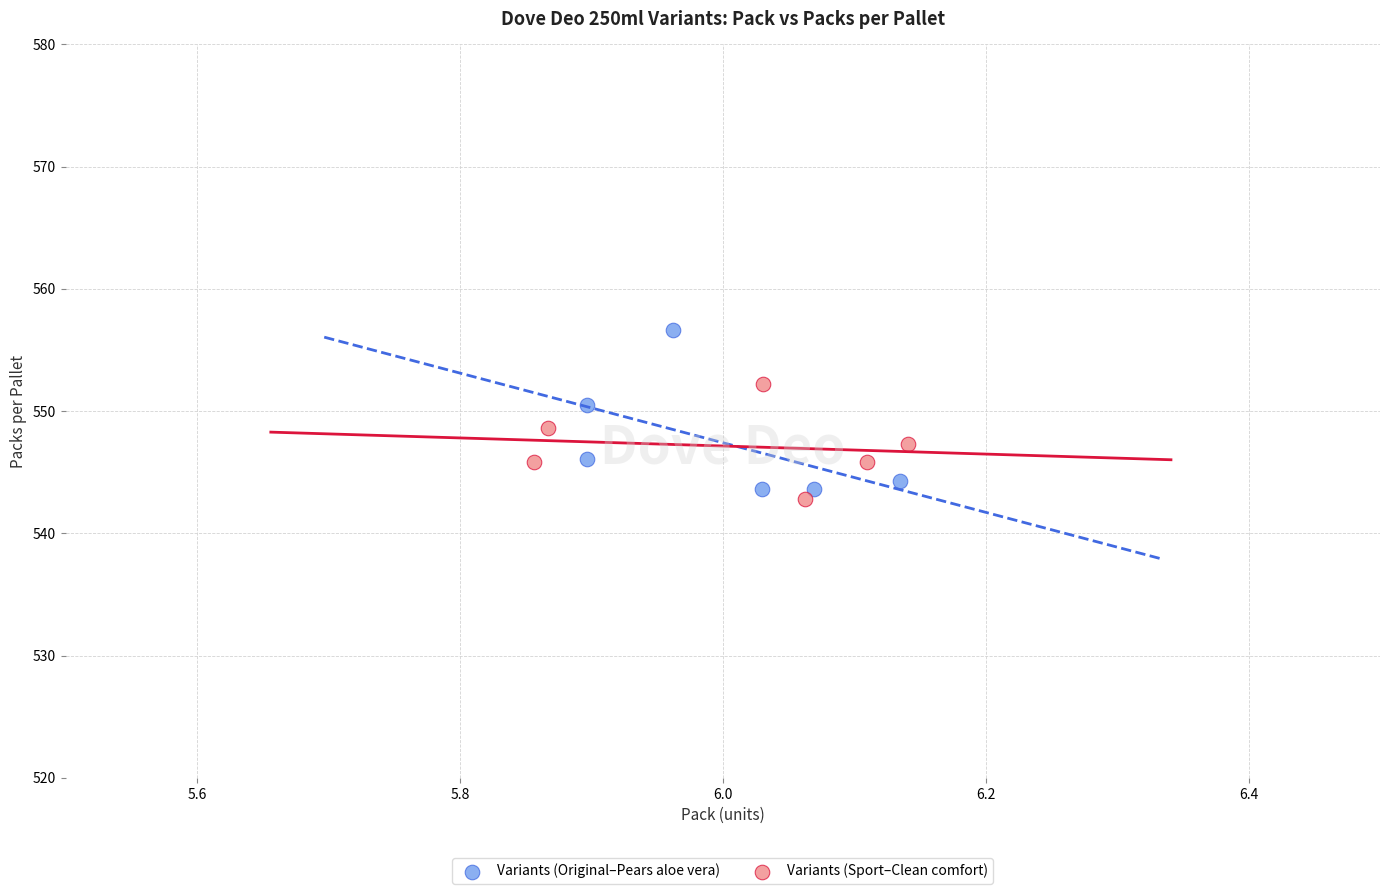

Which series reaches the minimum Y coordinate?

Variants (Sport–Clean comfort)